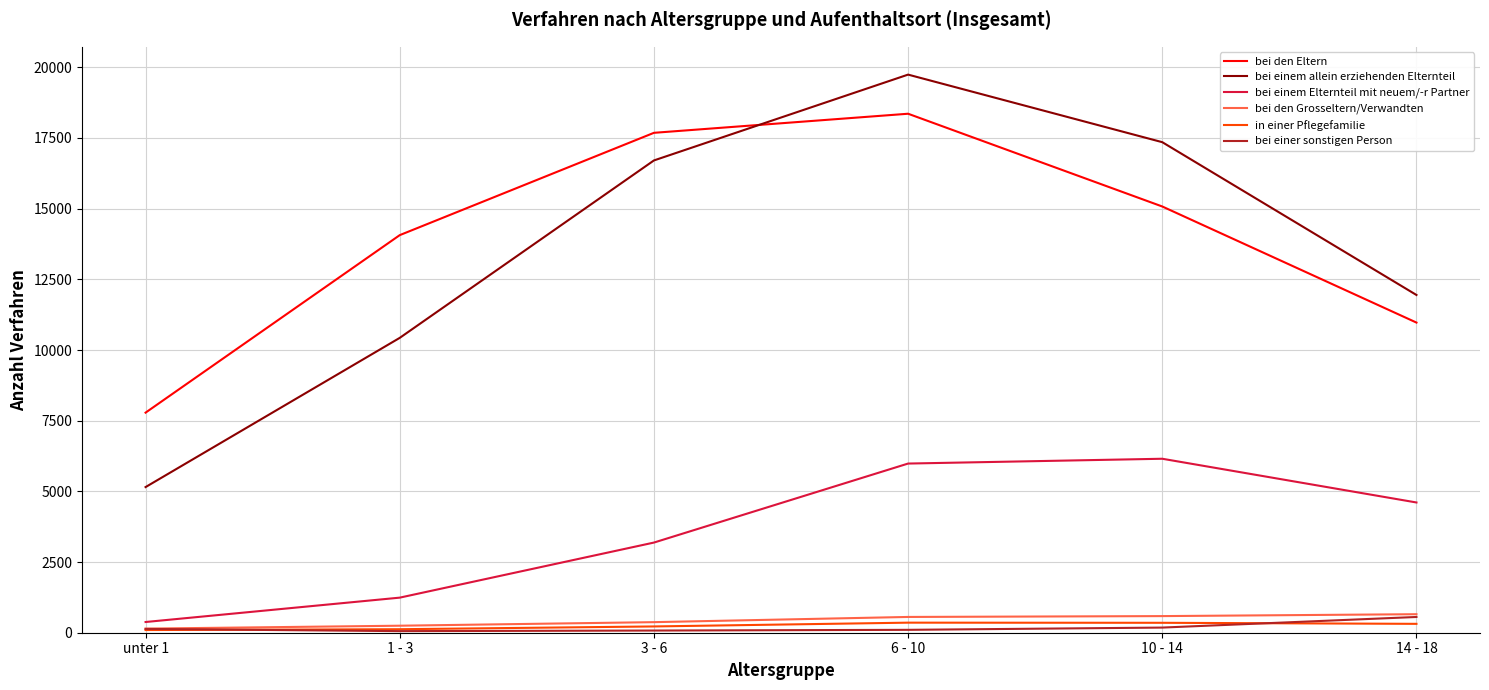

At which label does bei den Eltern reach its peak?

6 - 10